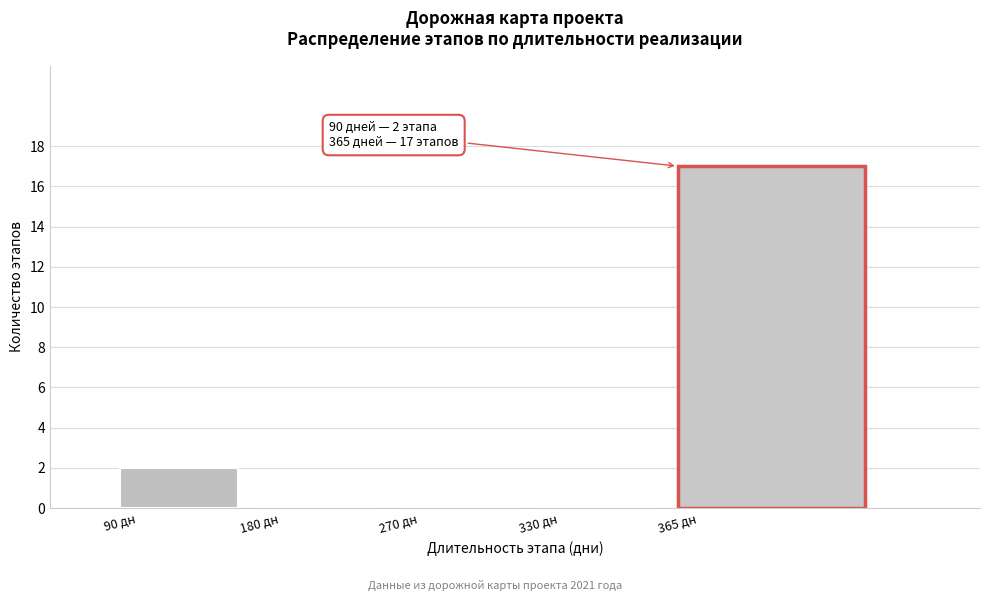

Reading left to right, extract all data points from this chart.

90 дн=2	180 дн=0	270 дн=0	330 дн=0	365 дн=17